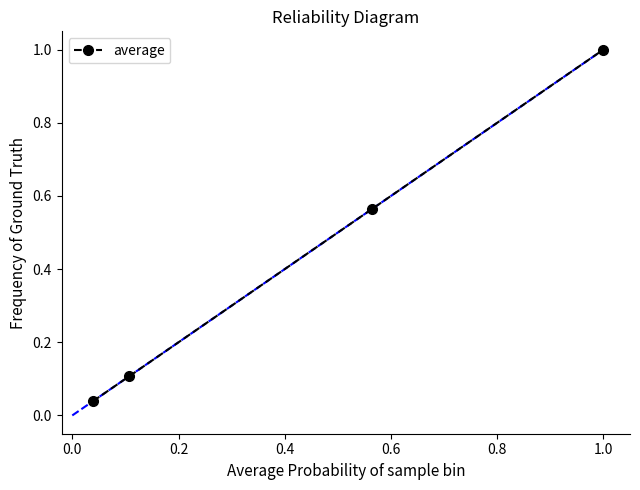

What is the maximum value shown in the chart?

1.0